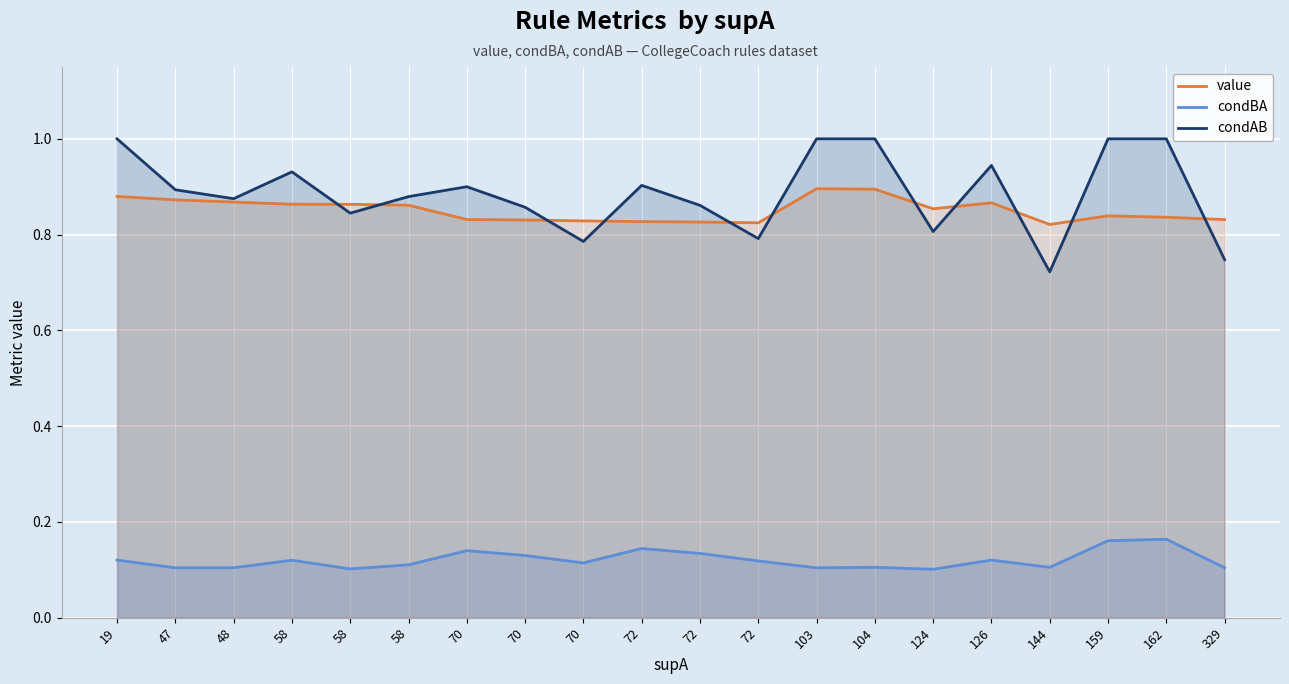

Which series has the widest spread of values?

condAB